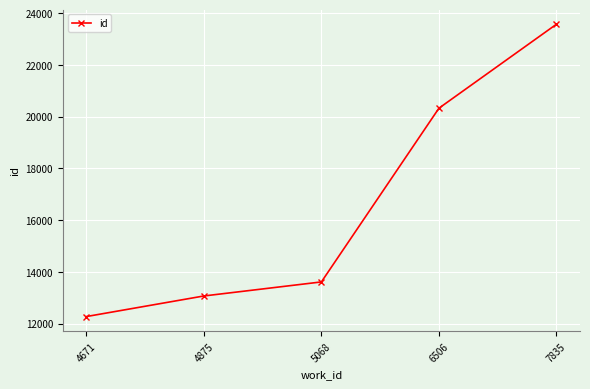

What is the difference between the values at 4875 and 4671?

796